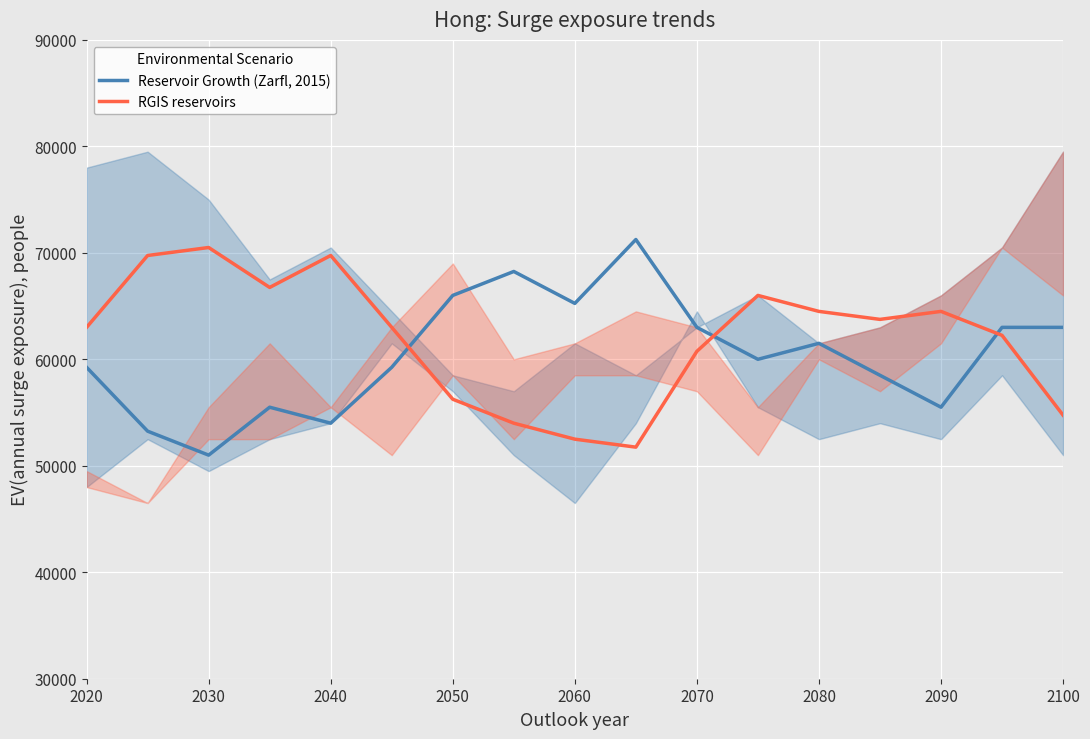

True or false: Reservoir Growth (Zarfl, 2015) and RGIS reservoirs intersect in this chart.

True